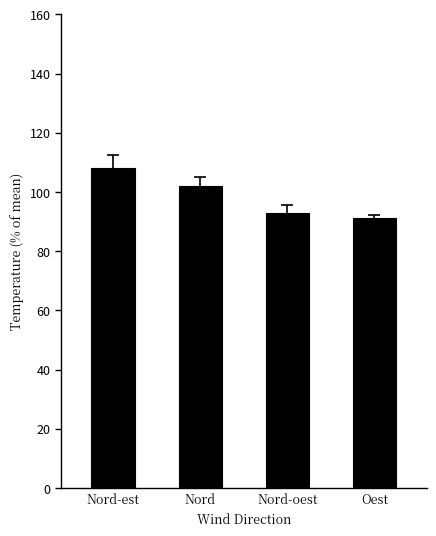

Reading left to right, list all the values displayed in this chart.

108.1	101.9	92.9	91.1